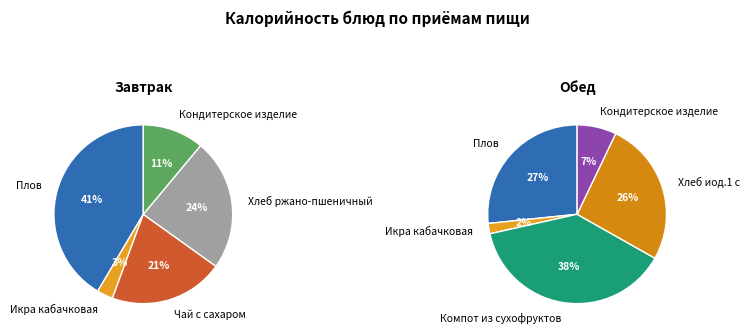

How many segments does this pie chart have?

10